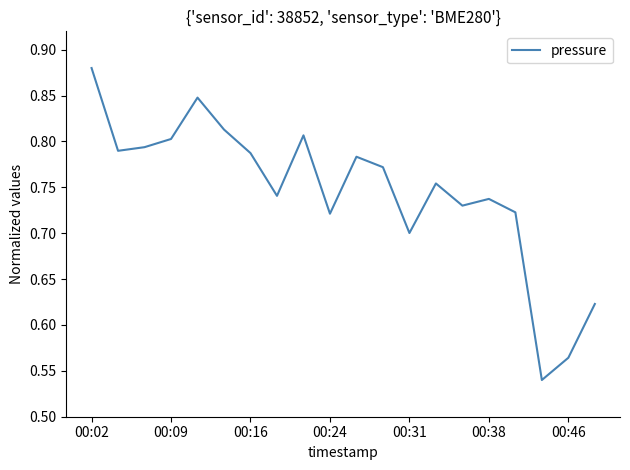

The value at 00:09 is 1.1. True or false?

False